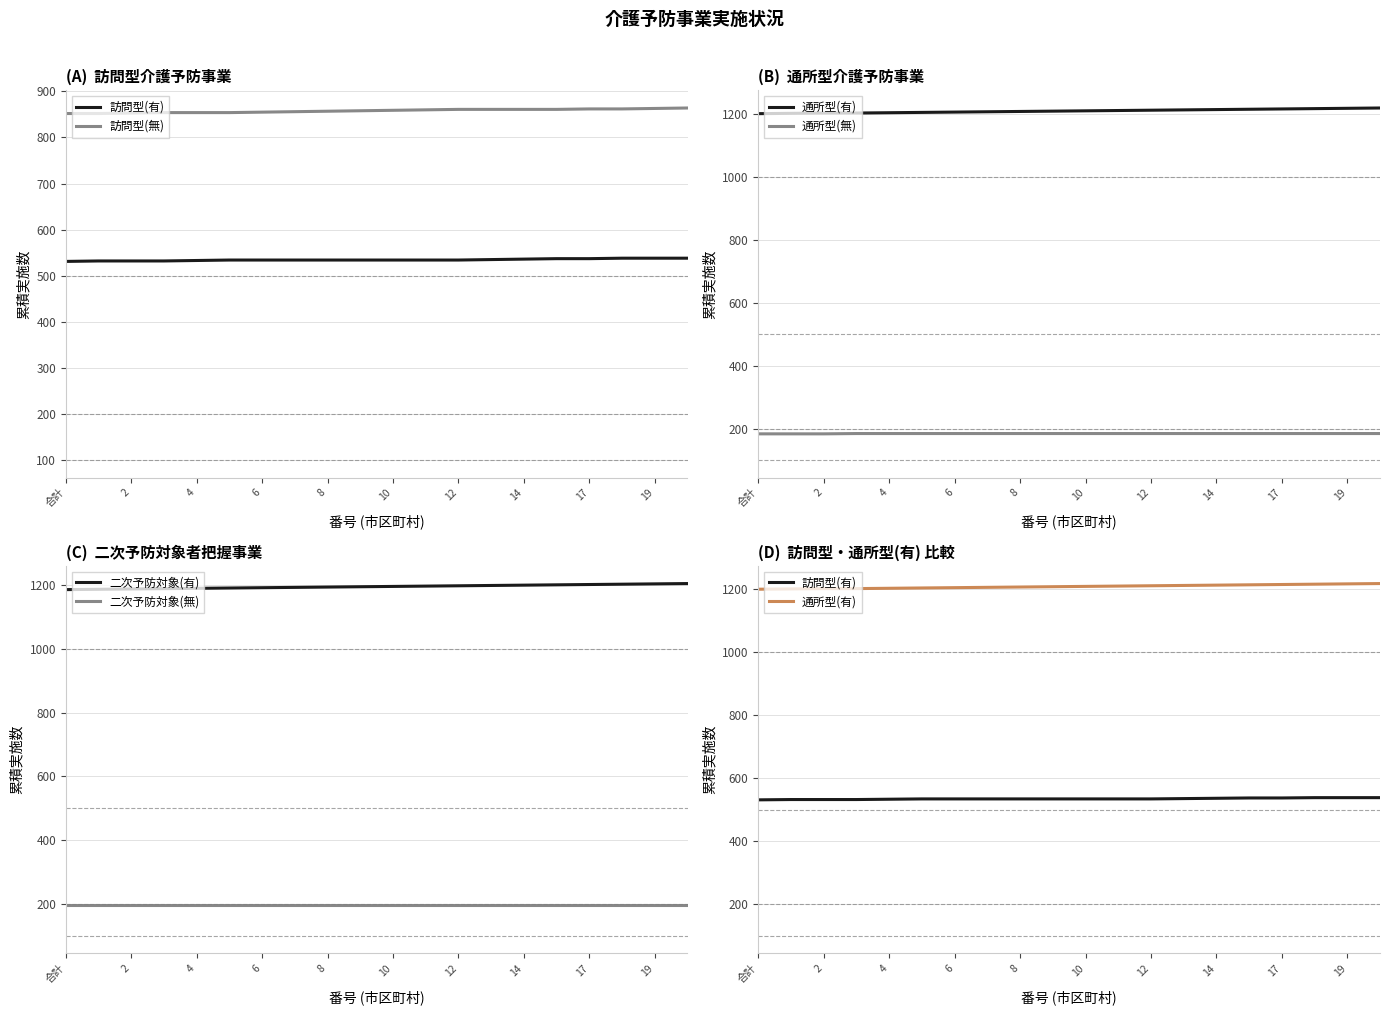

The value of 二次予防対象(無) at 17 is 197. True or false?

True